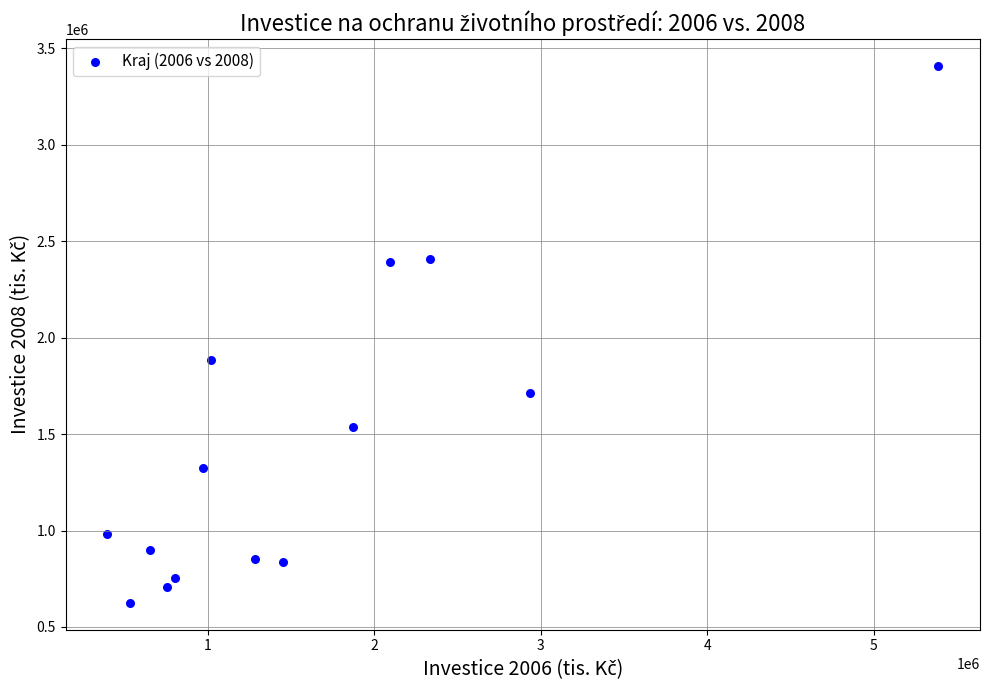

What Y value in the scatter plot is closest to 2017345?

1884796